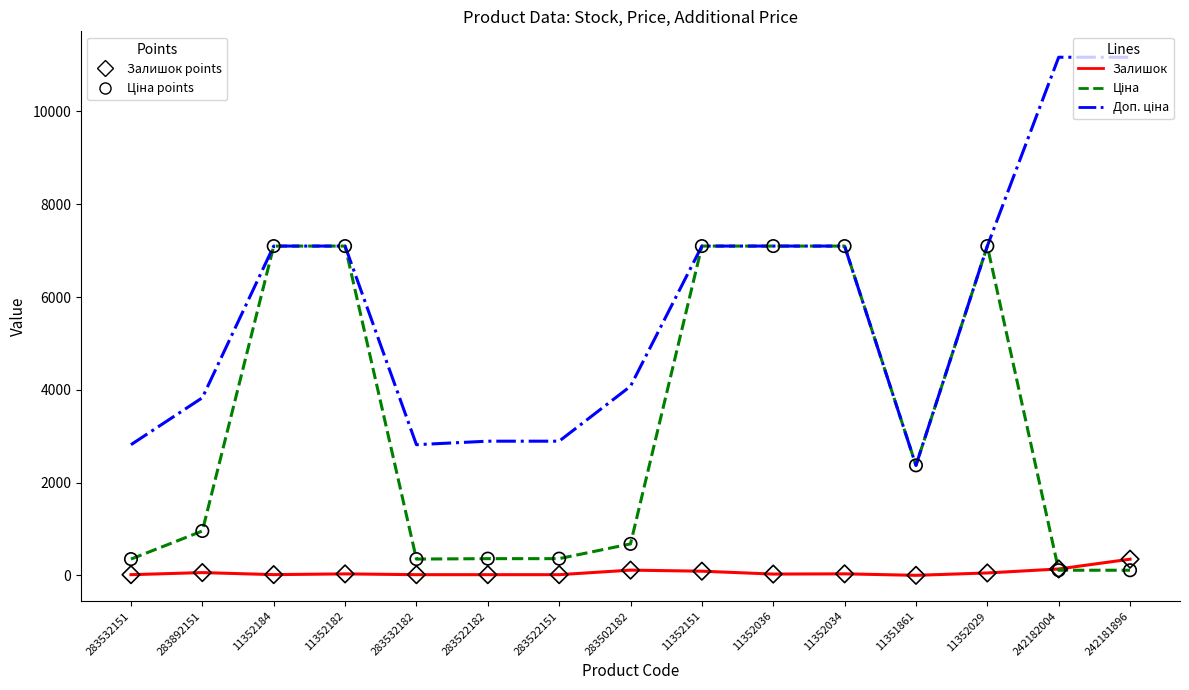

What is the greatest value displayed?

11169.0